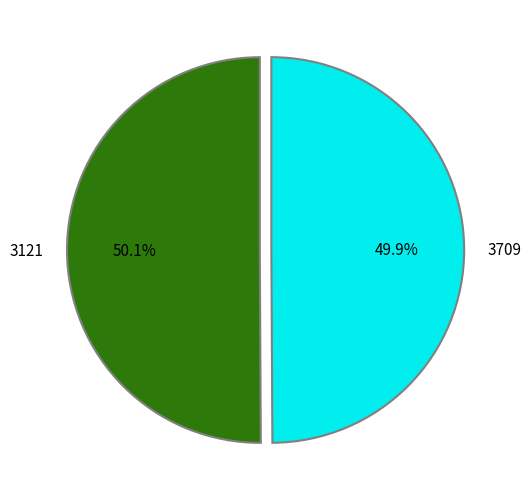

Count the number of slices in the pie.

2